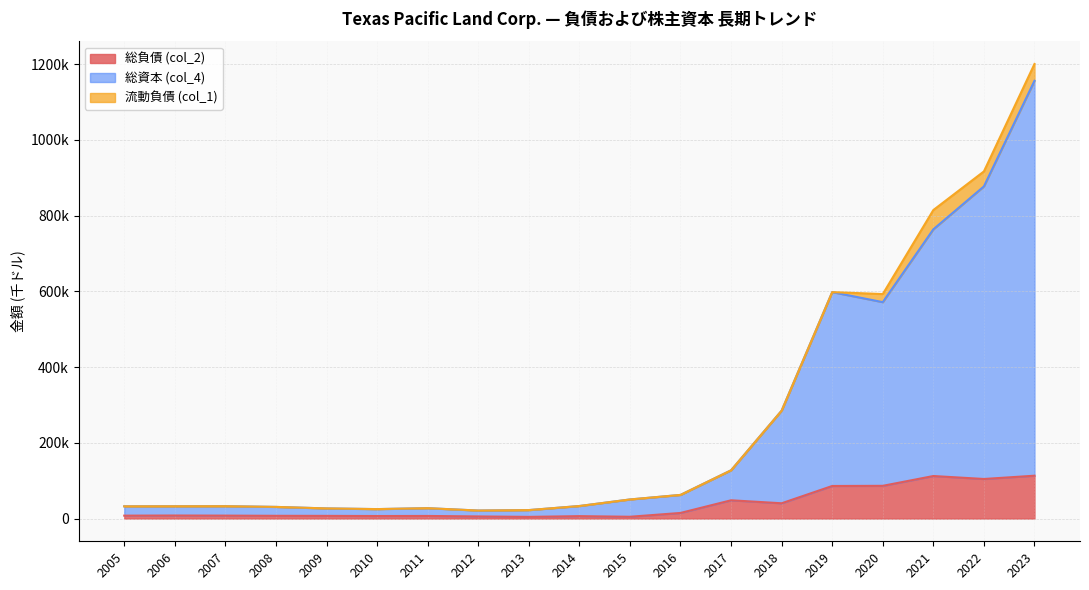

The value of 総負債 (col_2) at 2006 is 4117. True or false?

False